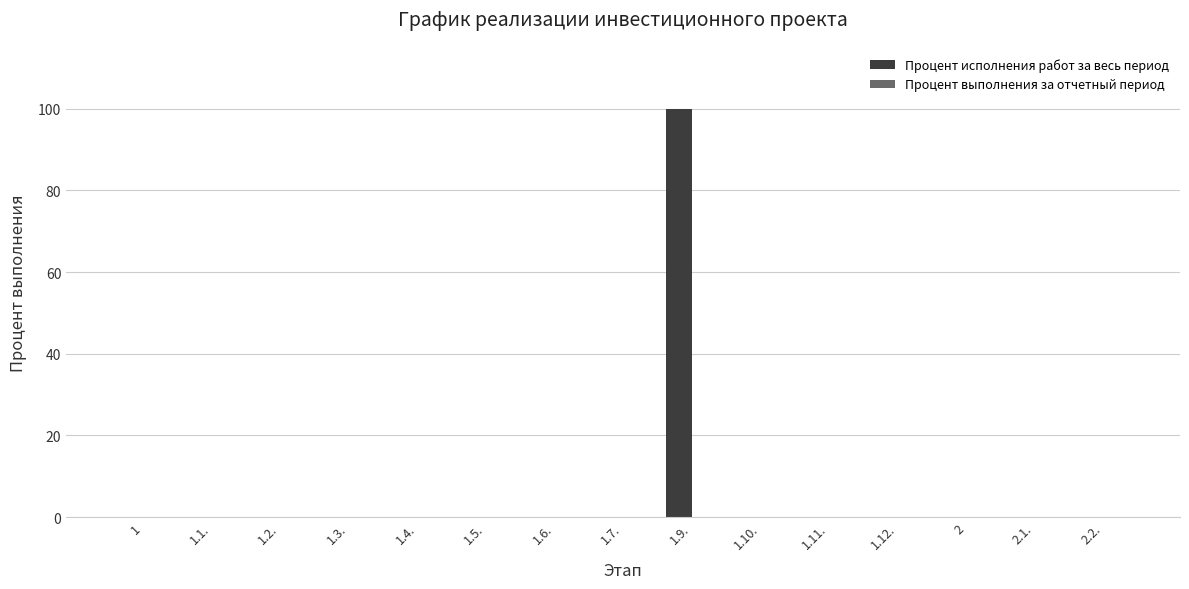

What is the change in value from 1.6. to 1.9.?

+100